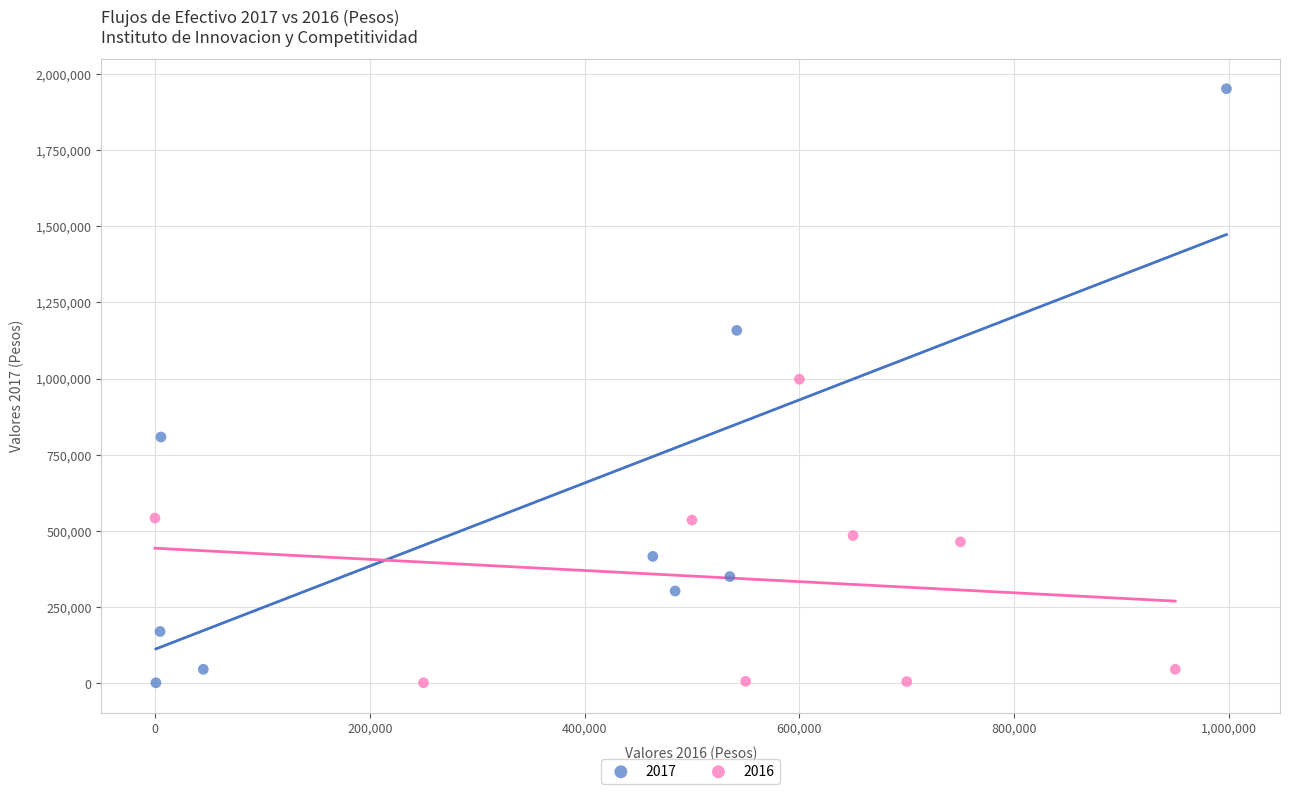

Which series has the largest Y range (max minus min)?

2017